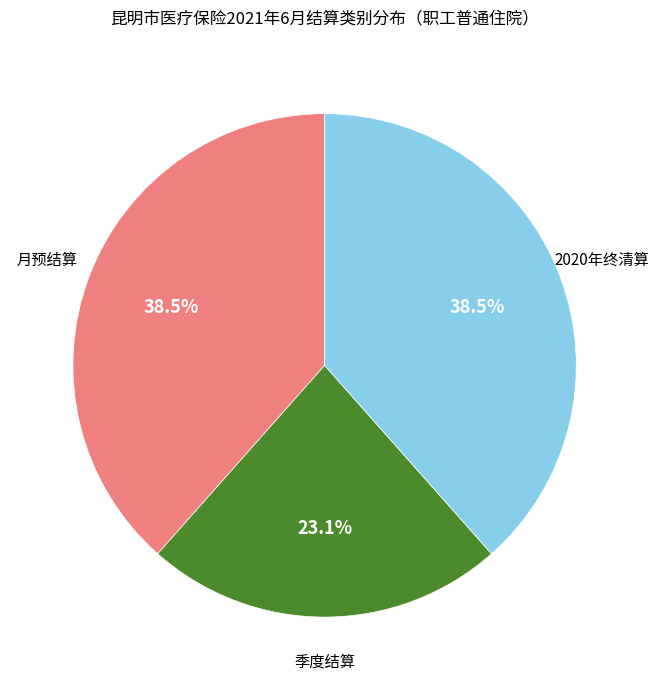

How many segments does this pie chart have?

3